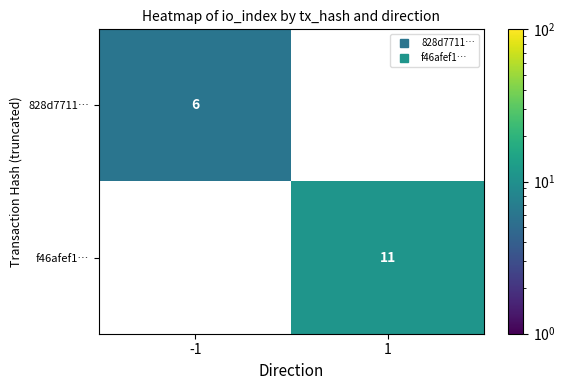

What is the highest value of the 828d7711… series?

6.0